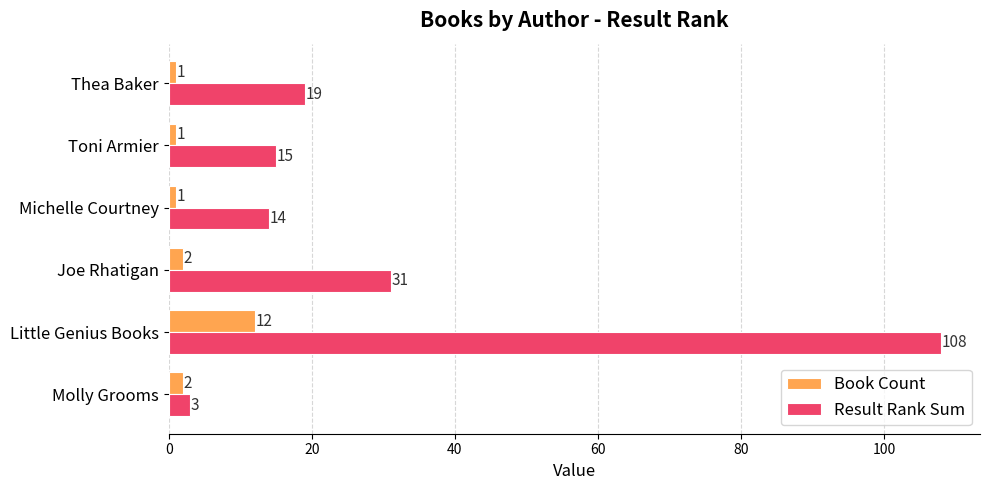

List the series in order of their overall mean, highest first.

Result Rank Sum, Book Count